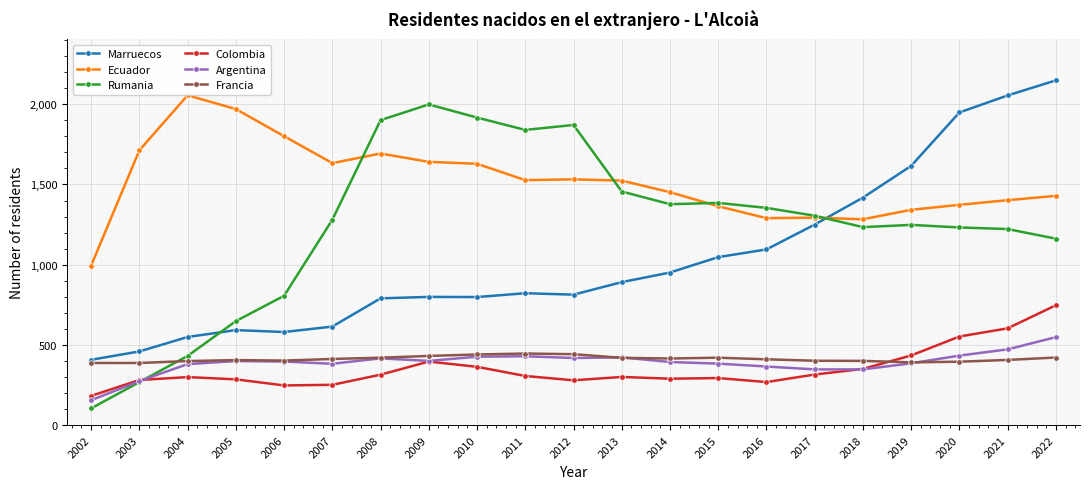

Which label corresponds to the largest value in the chart?

2022